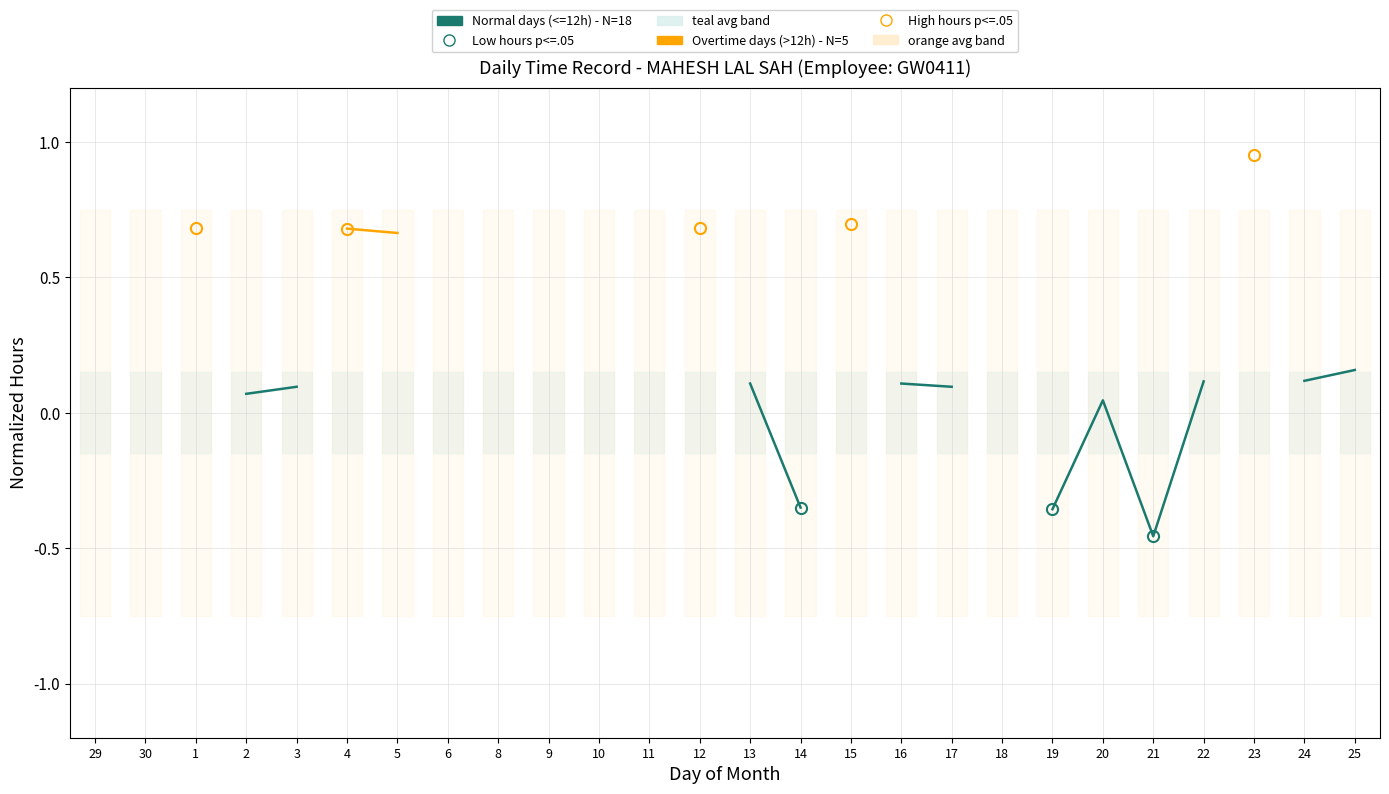

True or false: Overtime days (>12h) and Normal days (<=12h) cross at least once.

False